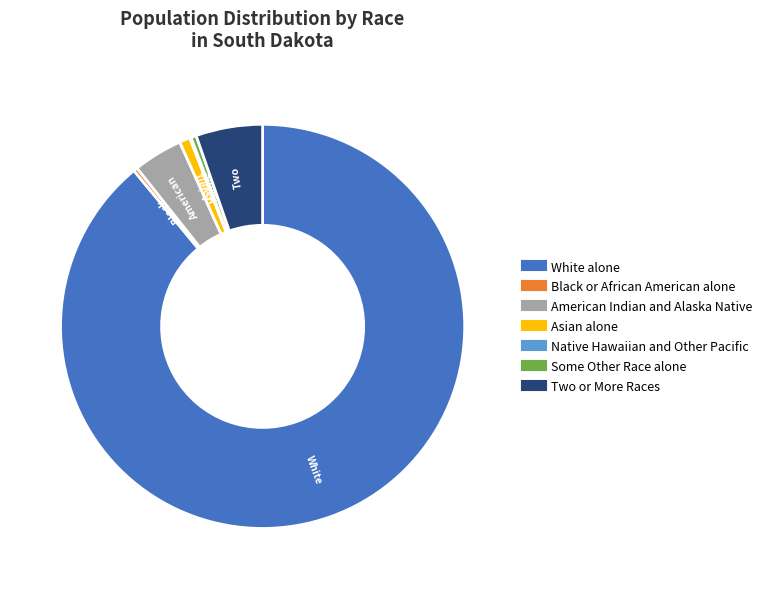

Is there a majority slice in this chart?

Yes